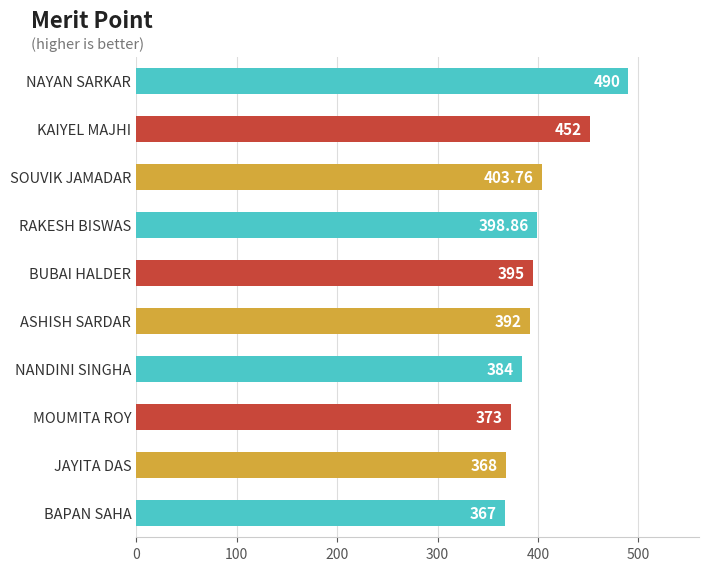

At which category does the chart reach its peak across all series?

NAYAN SARKAR